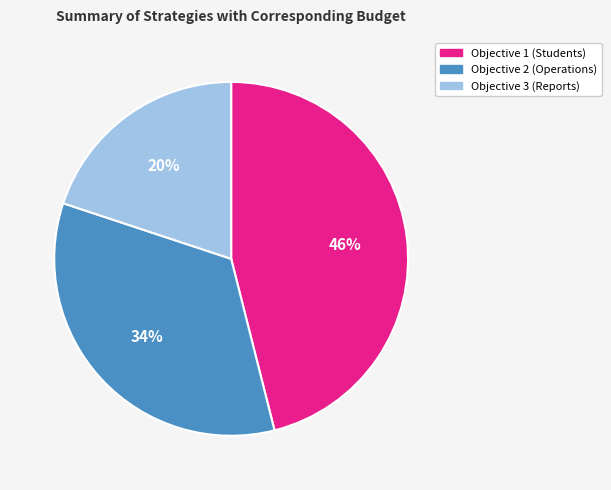

Is Objective 3 (Reports) the majority of the pie?

No